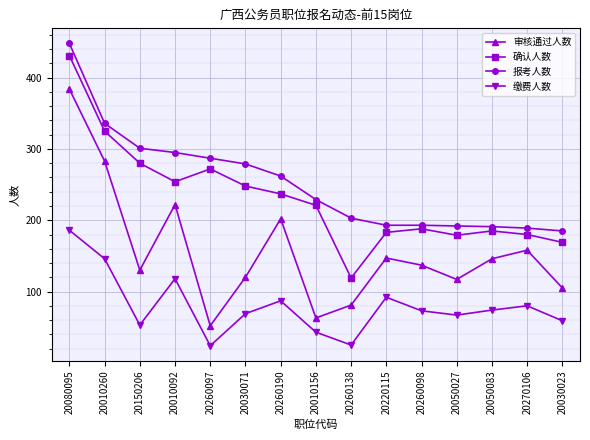

The value of 审核通过人数 at 20030023 is 105. True or false?

True